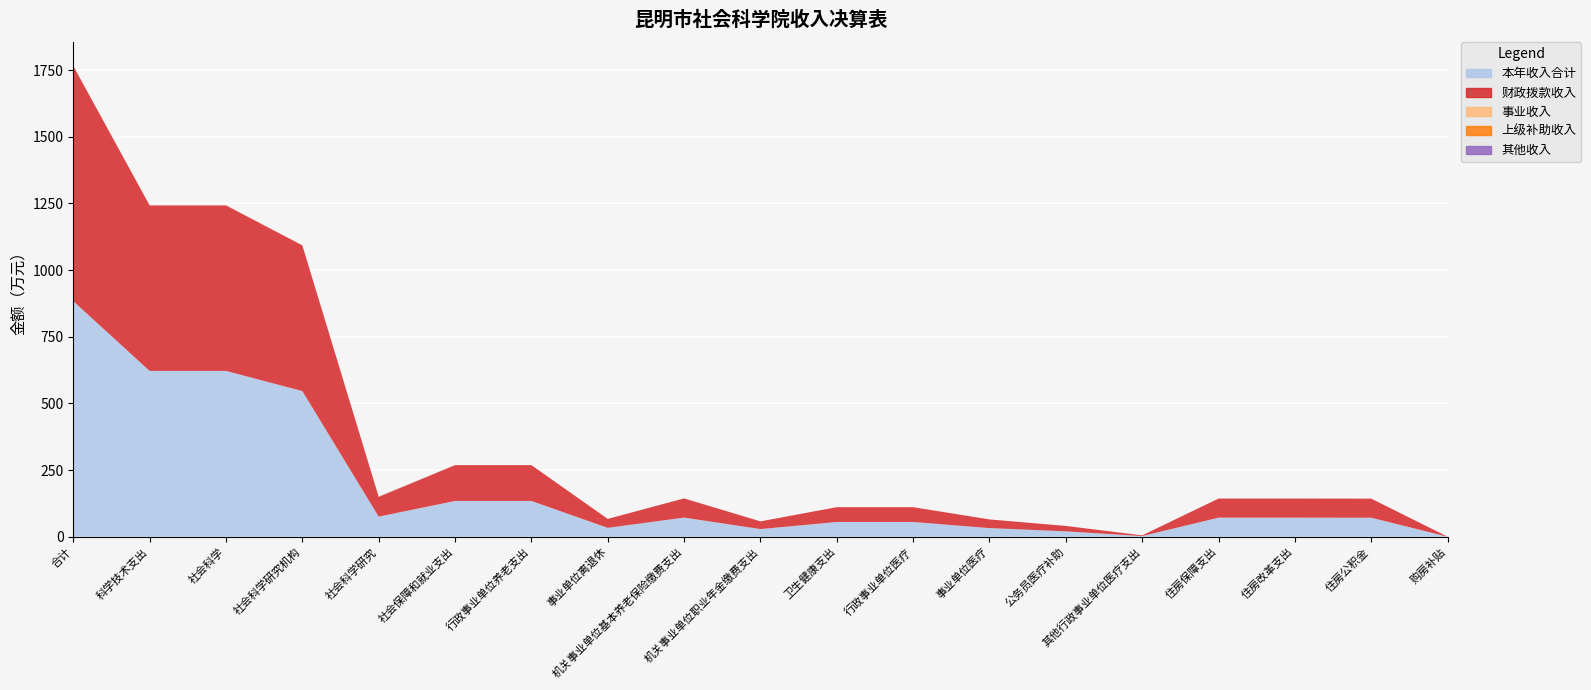

Reading right to left, extract all data points from this chart.

本年收入合计: 0.2	71.5	71.7	71.7	2.6	20.3	32.5	55.5	55.5	28.9	72.0	33.5	134.3	134.3	75.6	546.3	621.9	621.9	883.3
财政拨款收入: 0.2	71.5	71.7	71.7	2.6	20.3	32.5	55.5	55.5	28.9	72.0	33.5	134.3	134.3	74.2	546.3	620.5	620.5	881.9
事业收入: 0.0	0.0	0.0	0.0	0.0	0.0	0.0	0.0	0.0	0.0	0.0	0.0	0.0	0.0	1.0	0.0	1.0	1.0	1.0
上级补助收入: 0.0	0.0	0.0	0.0	0.0	0.0	0.0	0.0	0.0	0.0	0.0	0.0	0.0	0.0	0.0	0.0	0.0	0.0	0.0
其他收入: 0.0	0.0	0.0	0.0	0.0	0.0	0.0	0.0	0.0	0.0	0.0	0.0	0.0	0.0	0.4	0.0	0.4	0.4	0.4